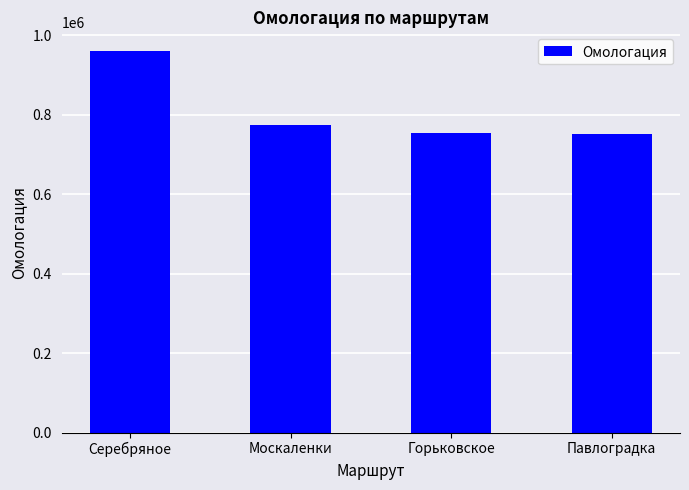

What is the difference between the values at Москаленки and Горьковское?

20476